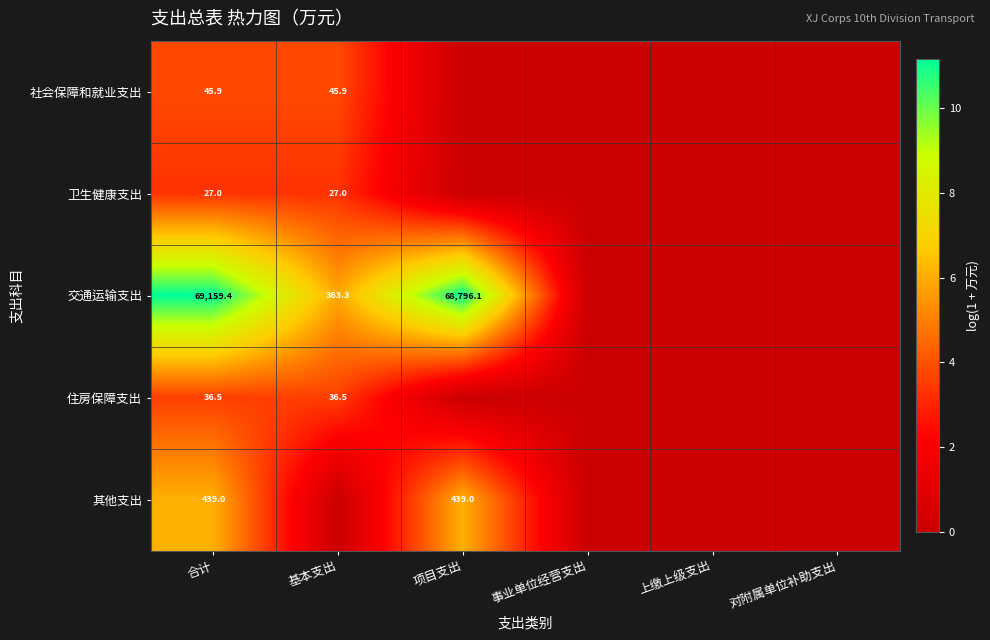

True or false: 住房保障支出 has a value of 36.5 at 合计.

True